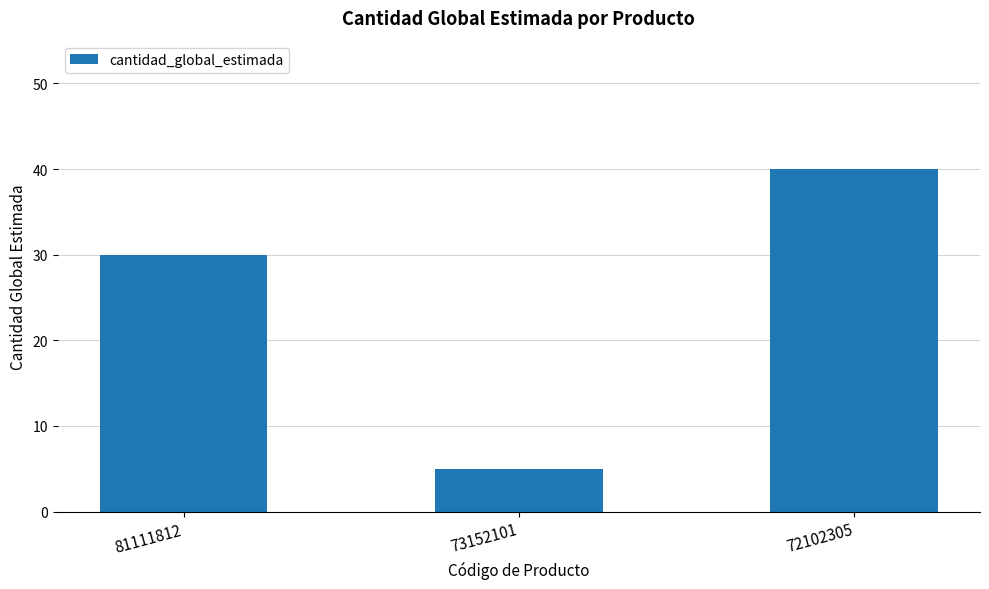

How many data points does each series have?

3